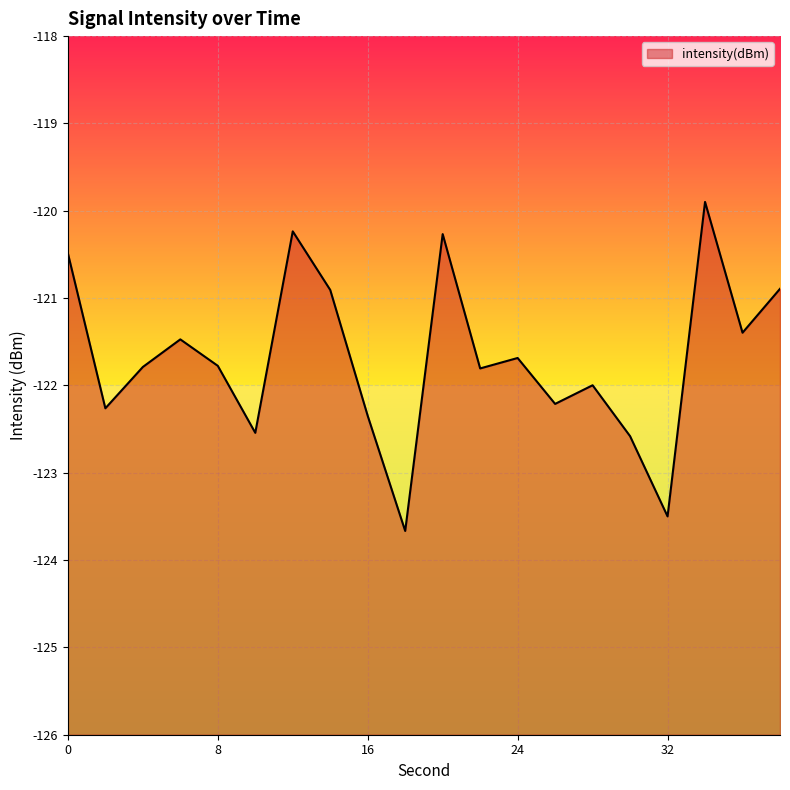

What is the difference between the maximum and minimum values?

3.8